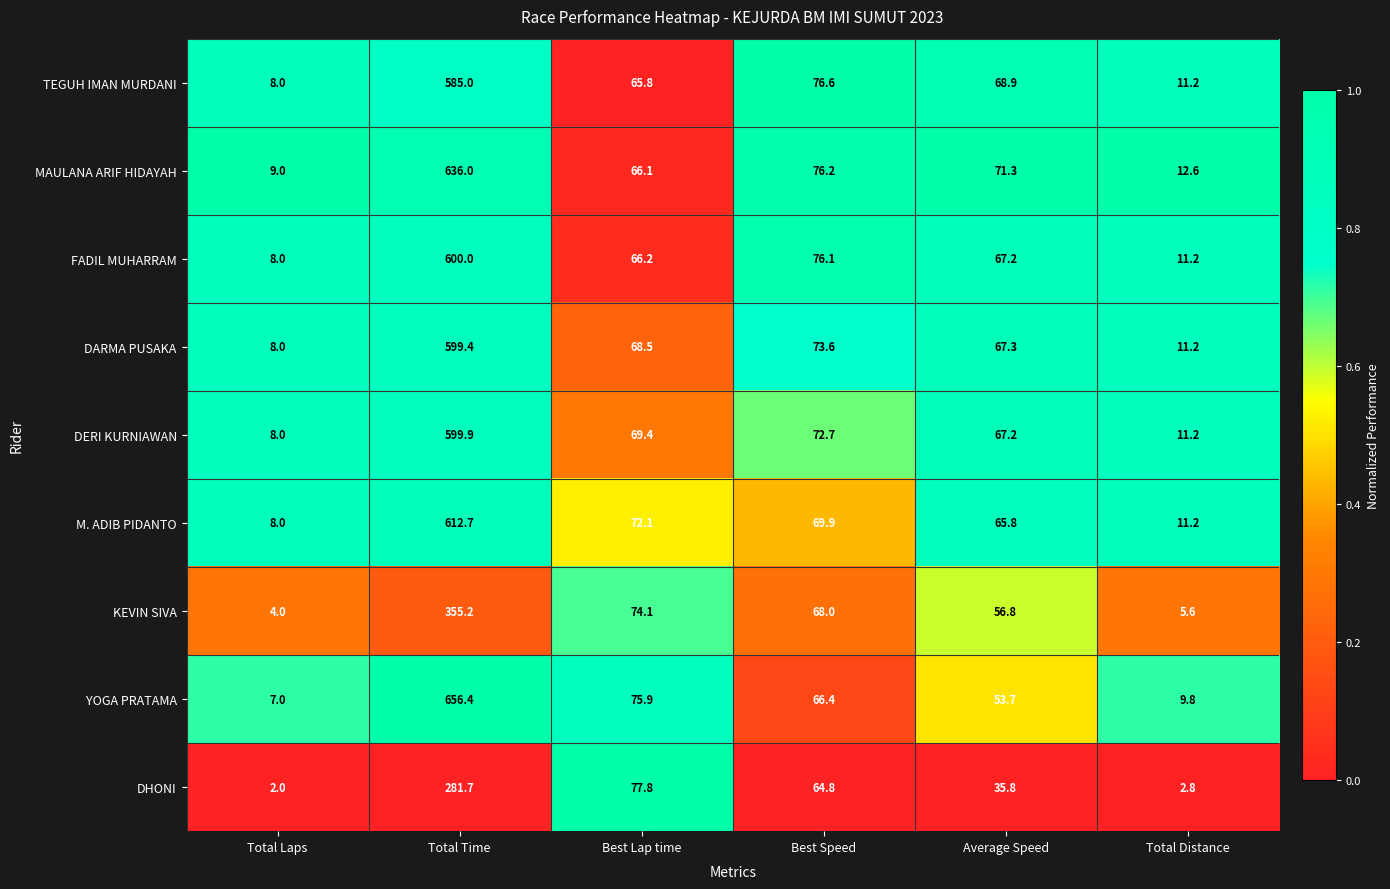

What is the difference between the highest and lowest values at Best Speed?

11.8